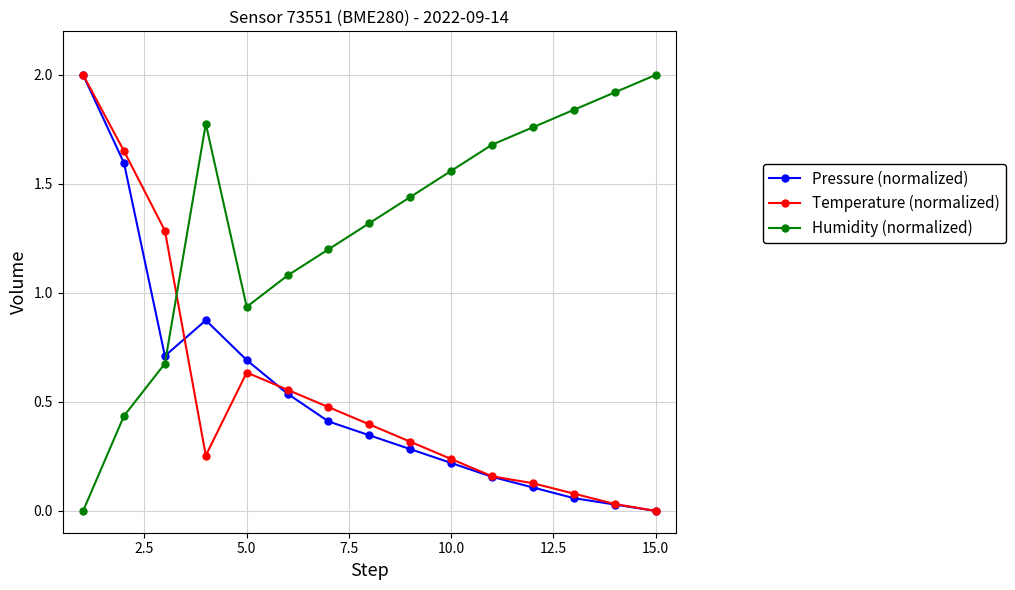

What is the value of the Humidity (normalized) point at the 15th from the left?

2.0